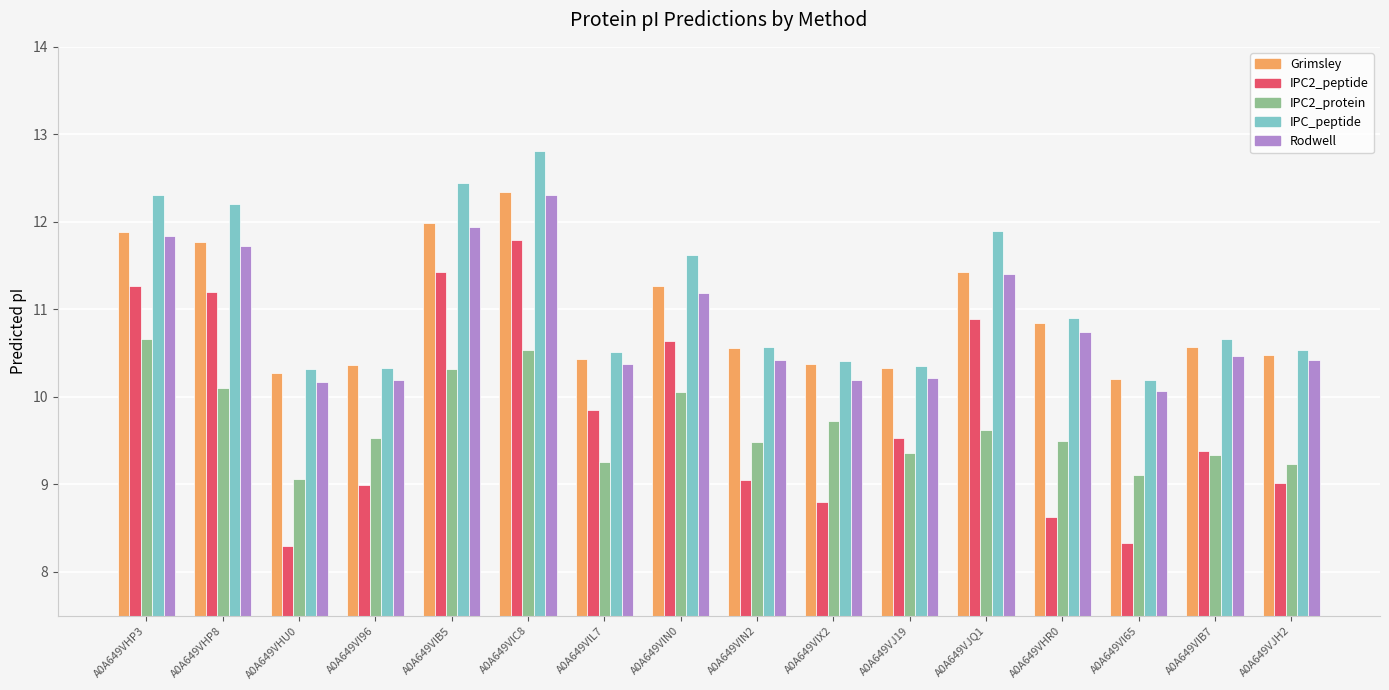

What is the label of the 1st bar from the right?

A0A649VJH2